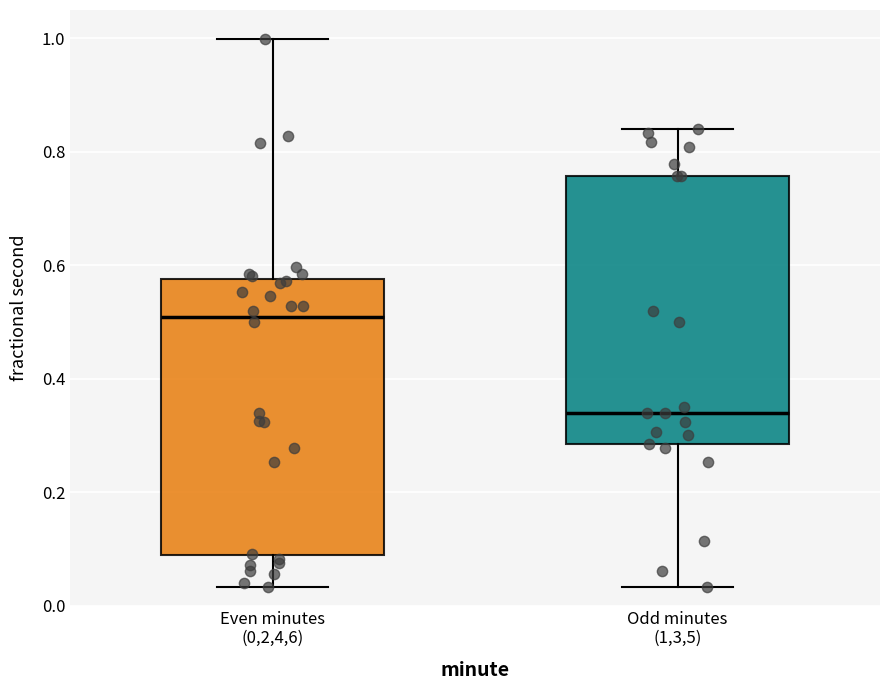

Where does the upper whisker of the box for Odd minutes (1,3,5) end on the y-axis? The values are not printed on the chart, so give them approximately, as read against the axis.

0.84